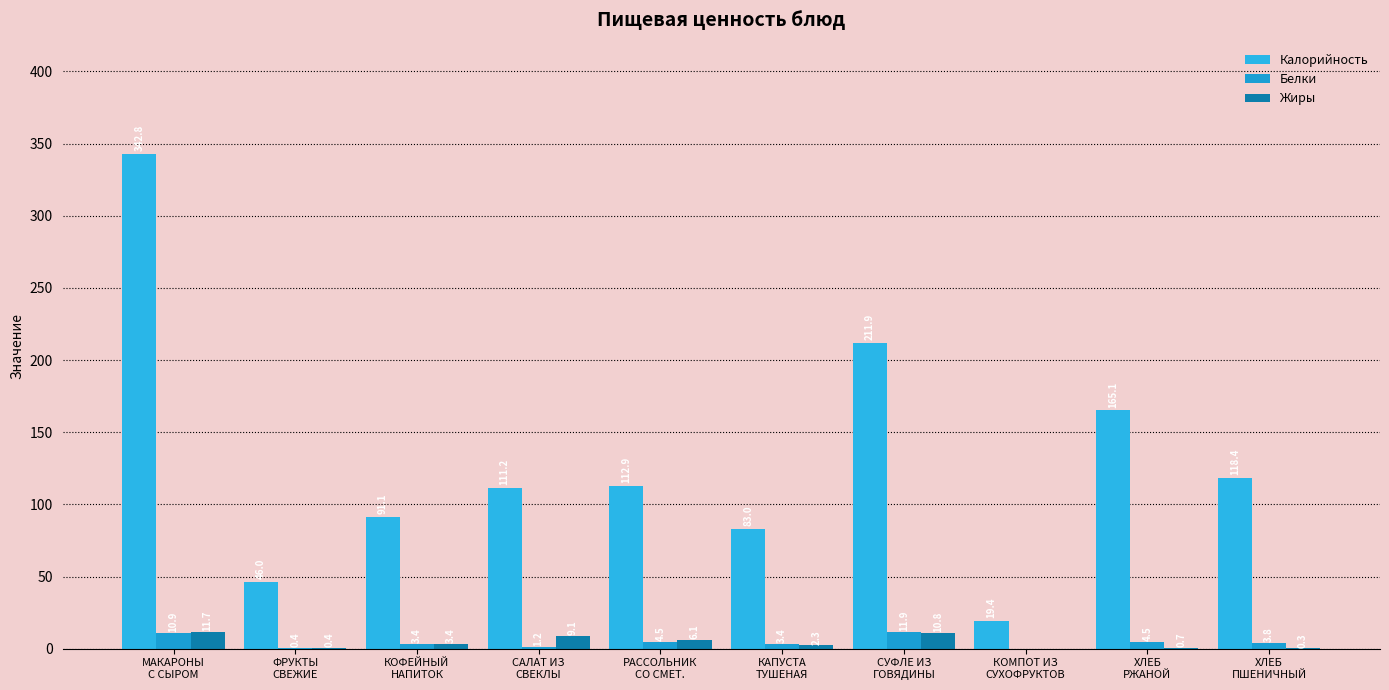

List the series in order of their peak value, lowest first.

Жиры, Белки, Калорийность